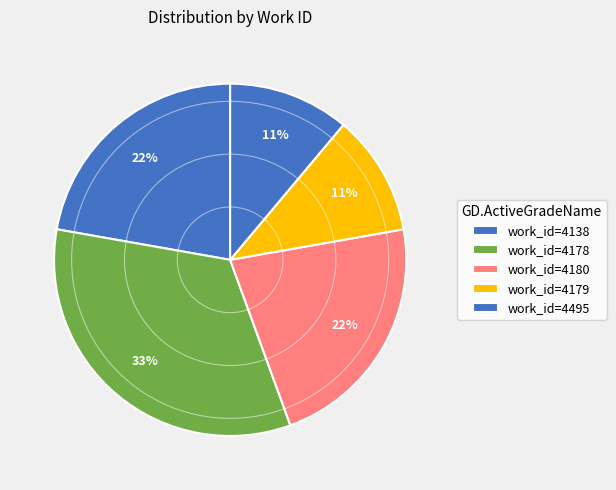

Is there any slice that represents more than half of the pie?

No